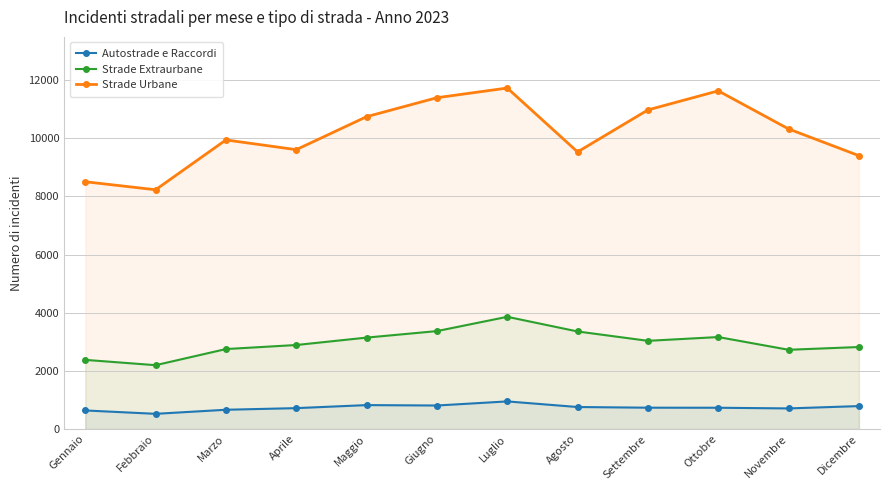

List the series in order of their overall mean, lowest first.

Autostrade e Raccordi, Strade Extraurbane, Strade Urbane